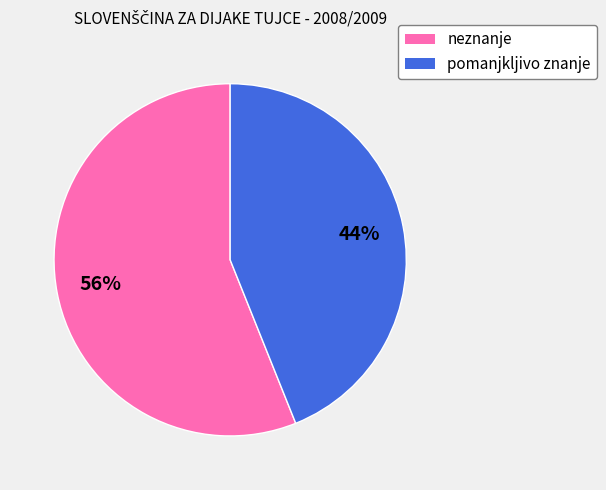

What is the ratio of the value at pomanjkljivo znanje to the value at neznanje?

0.8